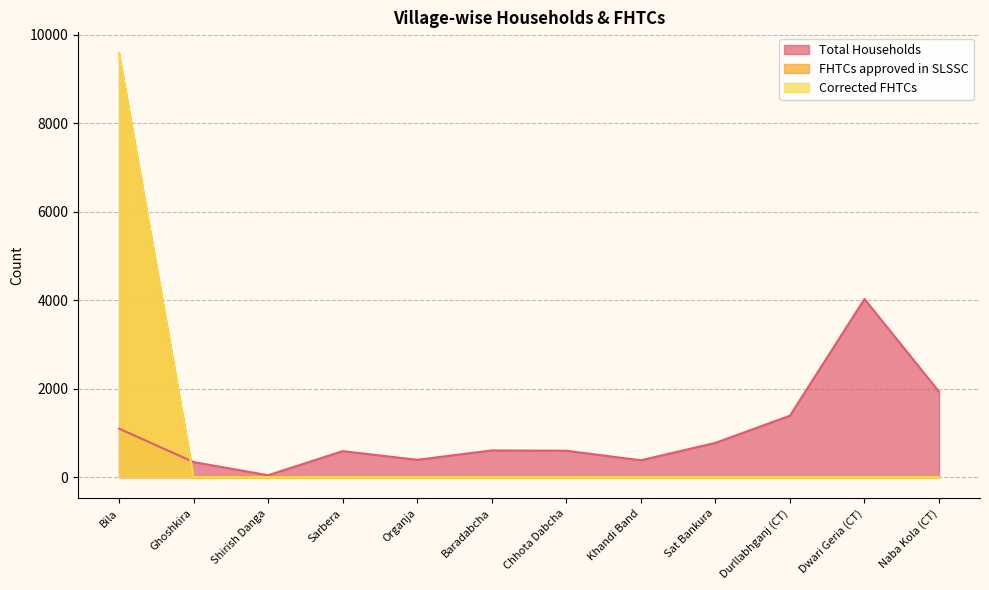

Does the chart display data point markers on the line(s)?

No